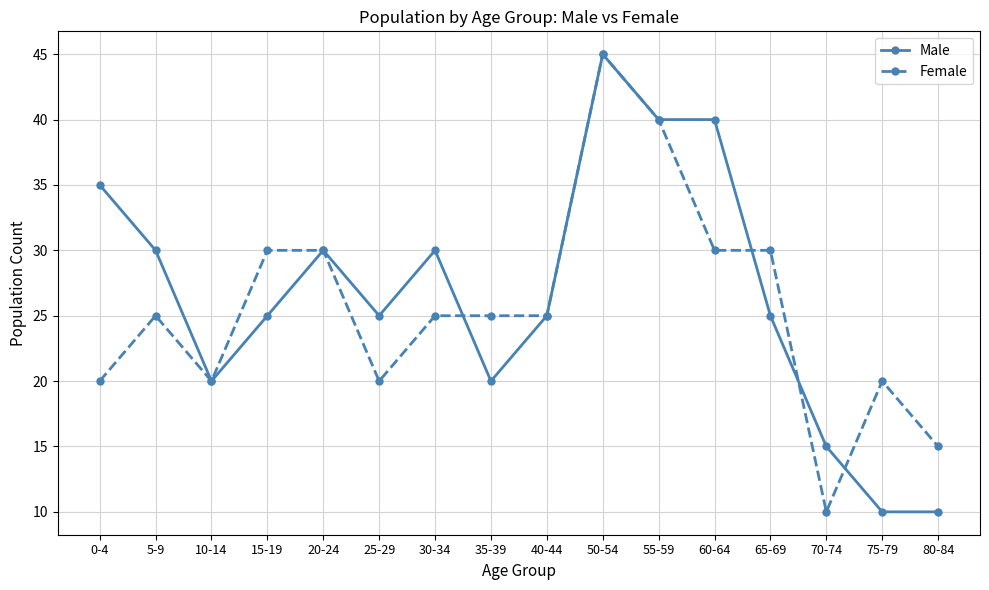

How many series are shown in this chart?

2